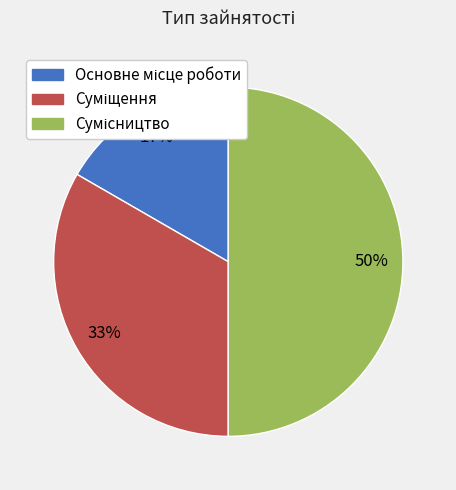

To the nearest percent, what is the difference between the largest and smallest slice percentages?

33%